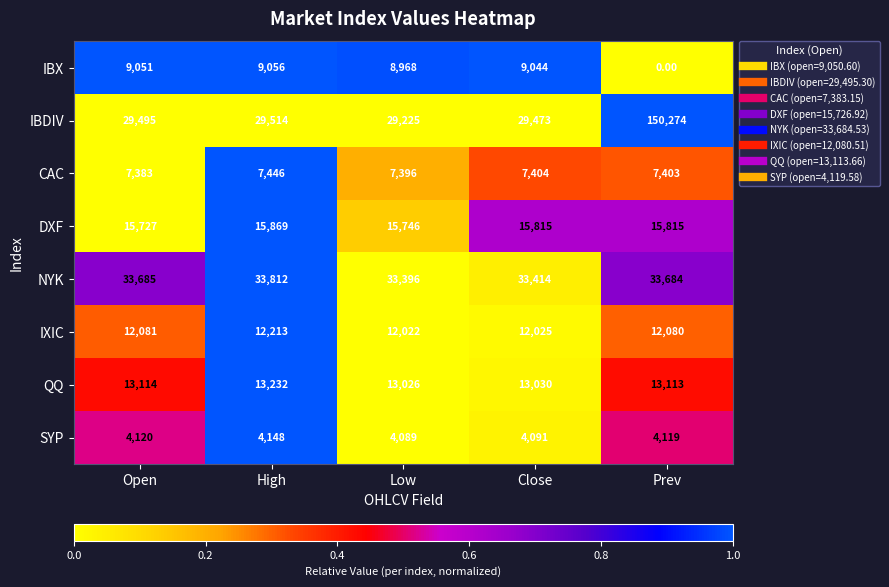

Which category has the highest value across all series?

Prev